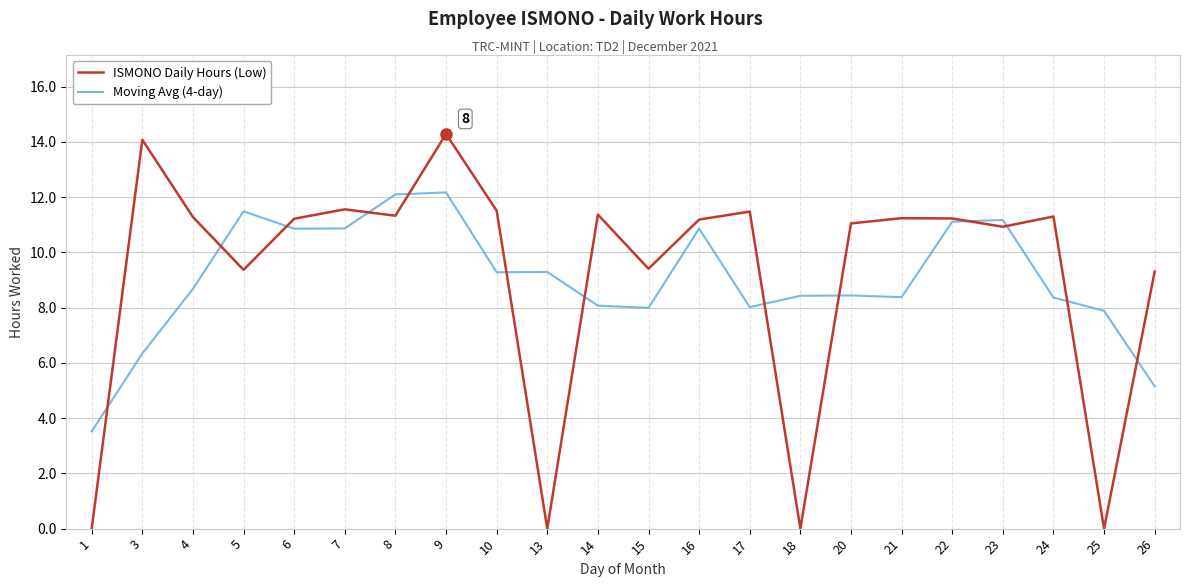

How many times do Moving Avg (4-day) and ISMONO Daily Hours (Low) cross each other?

13